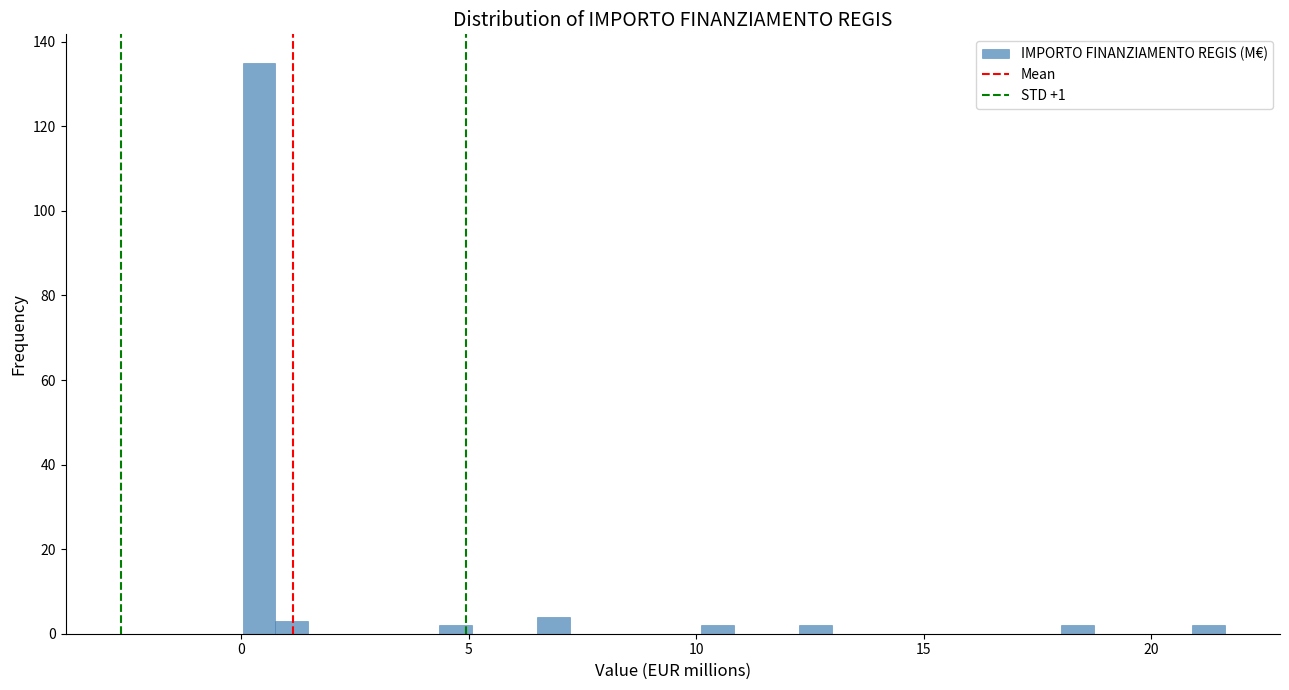

Read against the x-axis, roughly where is the centre of the tallest bar?

0.5